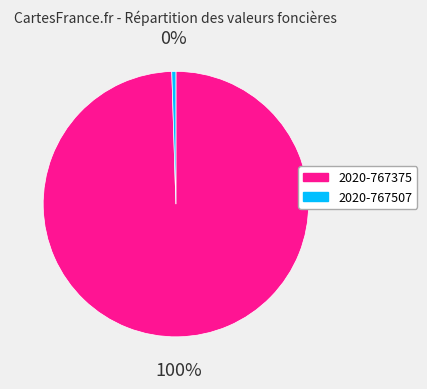

True or false: 2020-767375 accounts for 100% of the total.

True